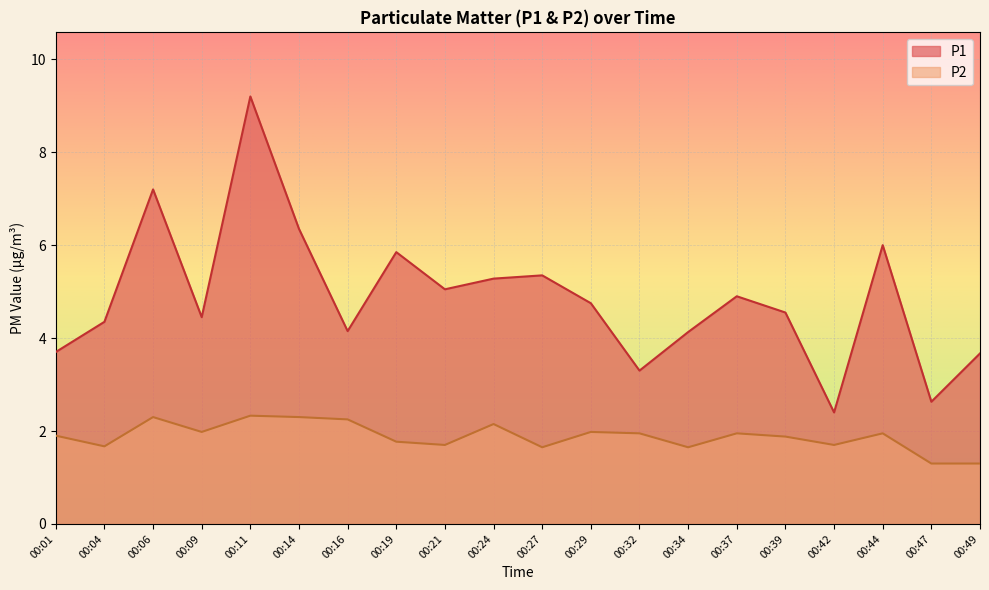

The value of P2 at 00:42 is 1.7. True or false?

True